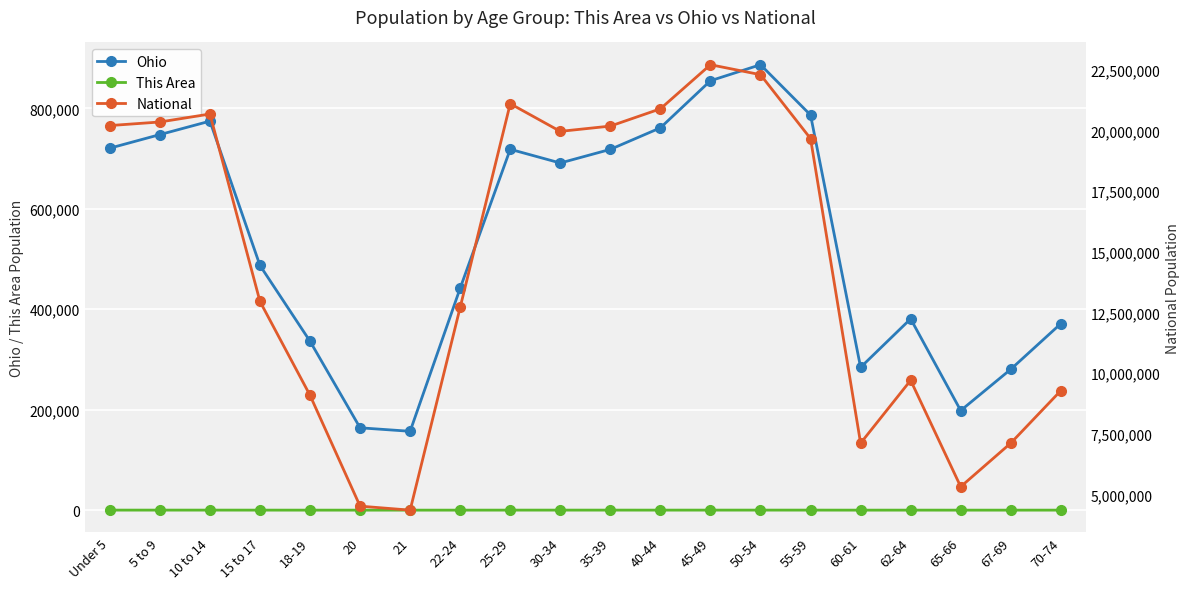

True or false: Ohio has more than 0 points higher than both neighbors.

True